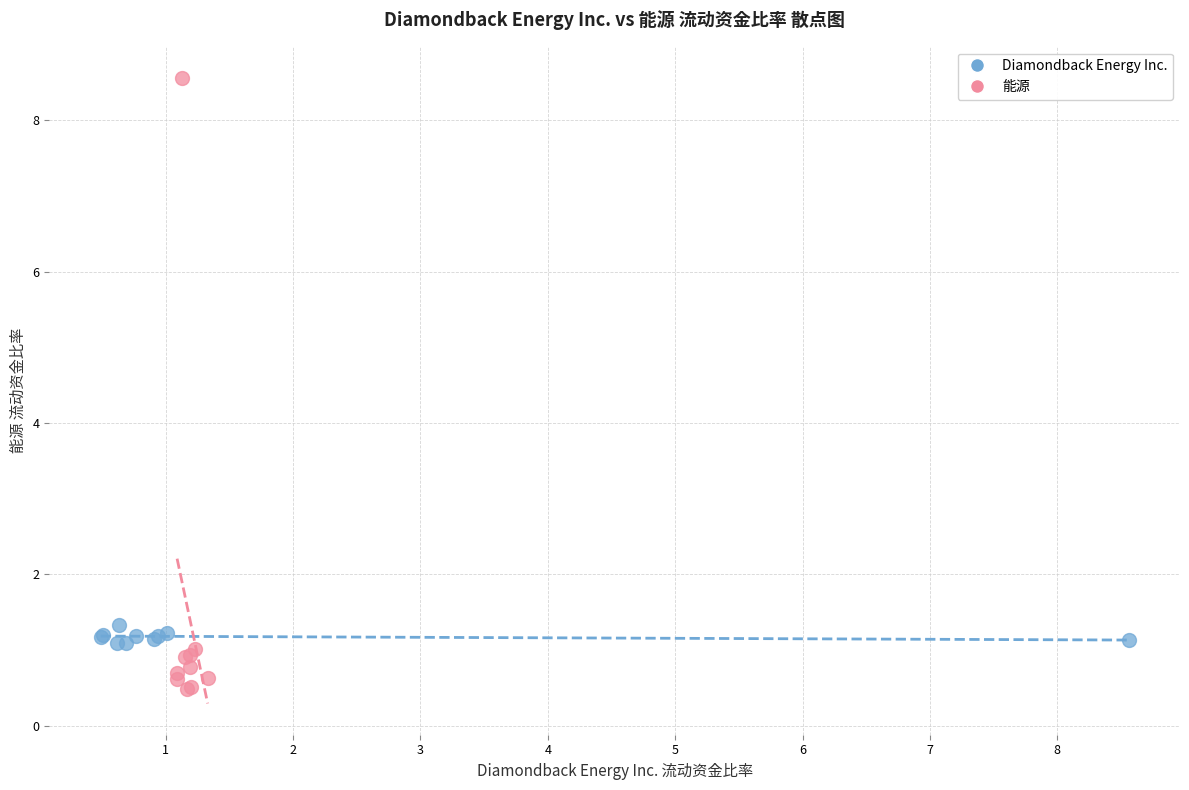

Which series has the widest spread of Y values?

能源